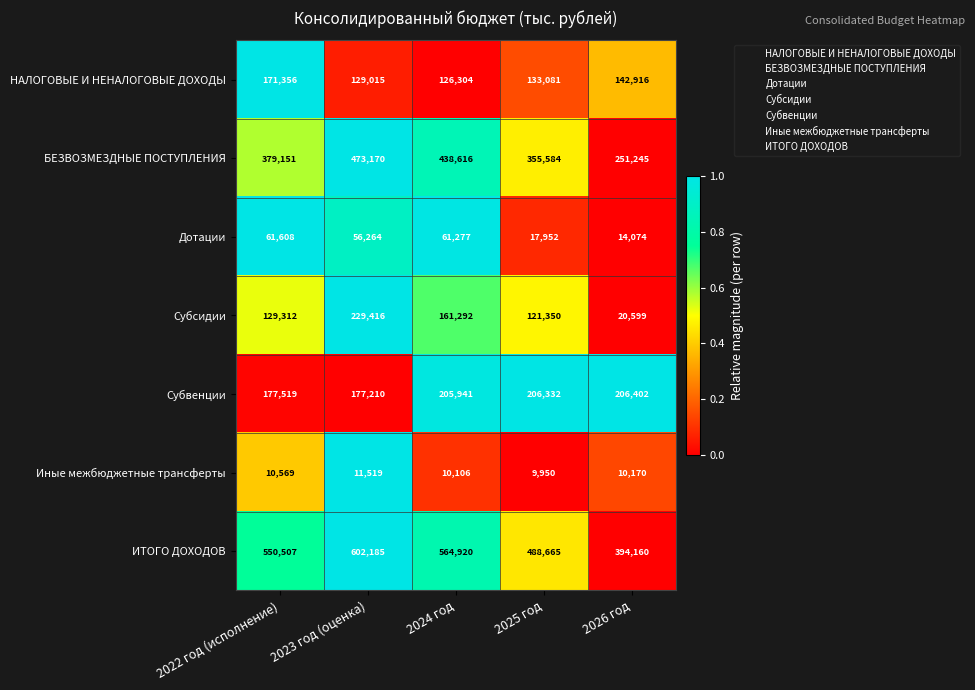

What value does the Субсидии series have at 2023 год (оценка), to the nearest 100?

229400